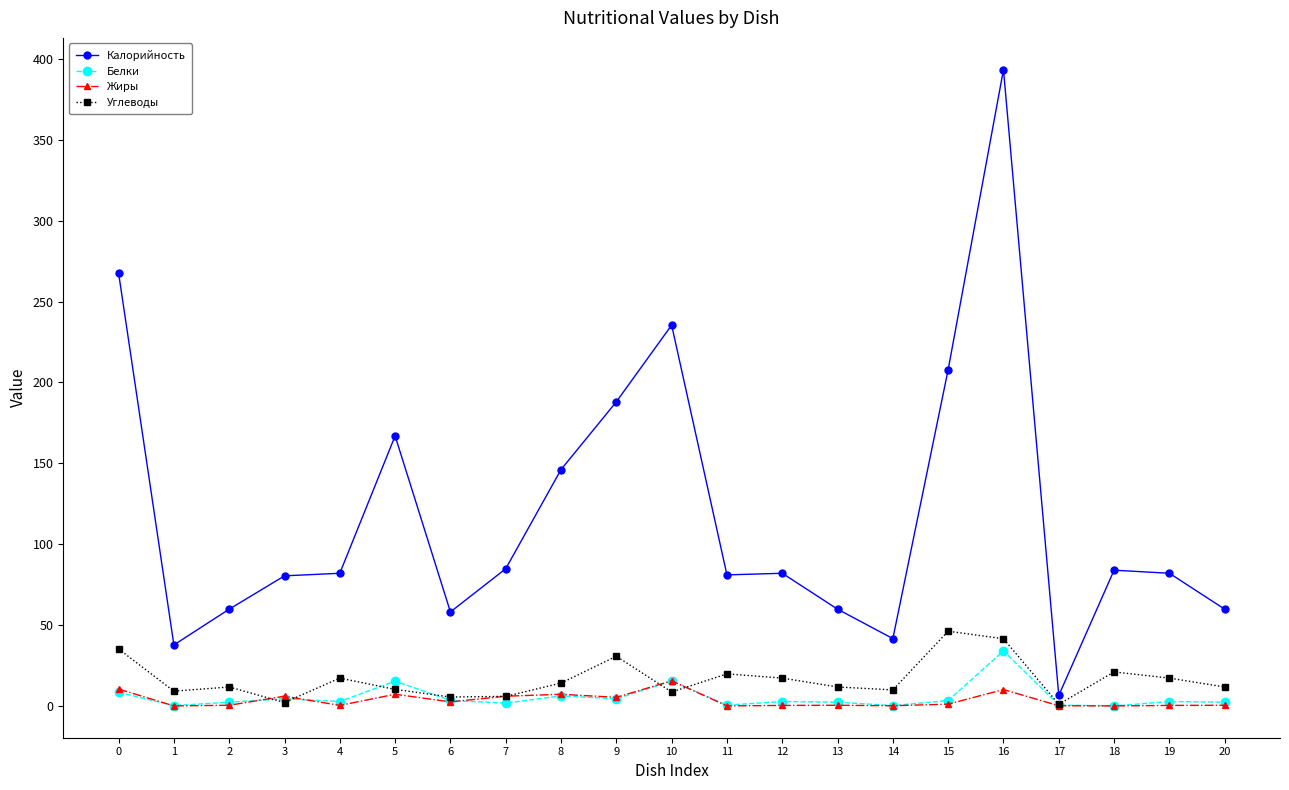

Does the chart have visible grid lines?

No